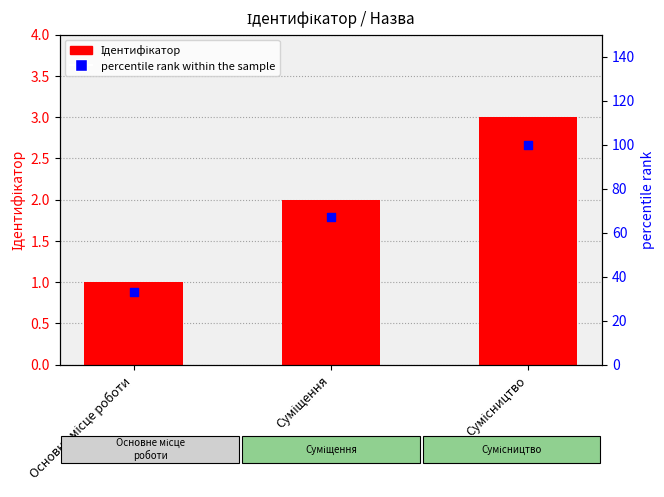

Which series has the largest total across all categories?

percentile rank